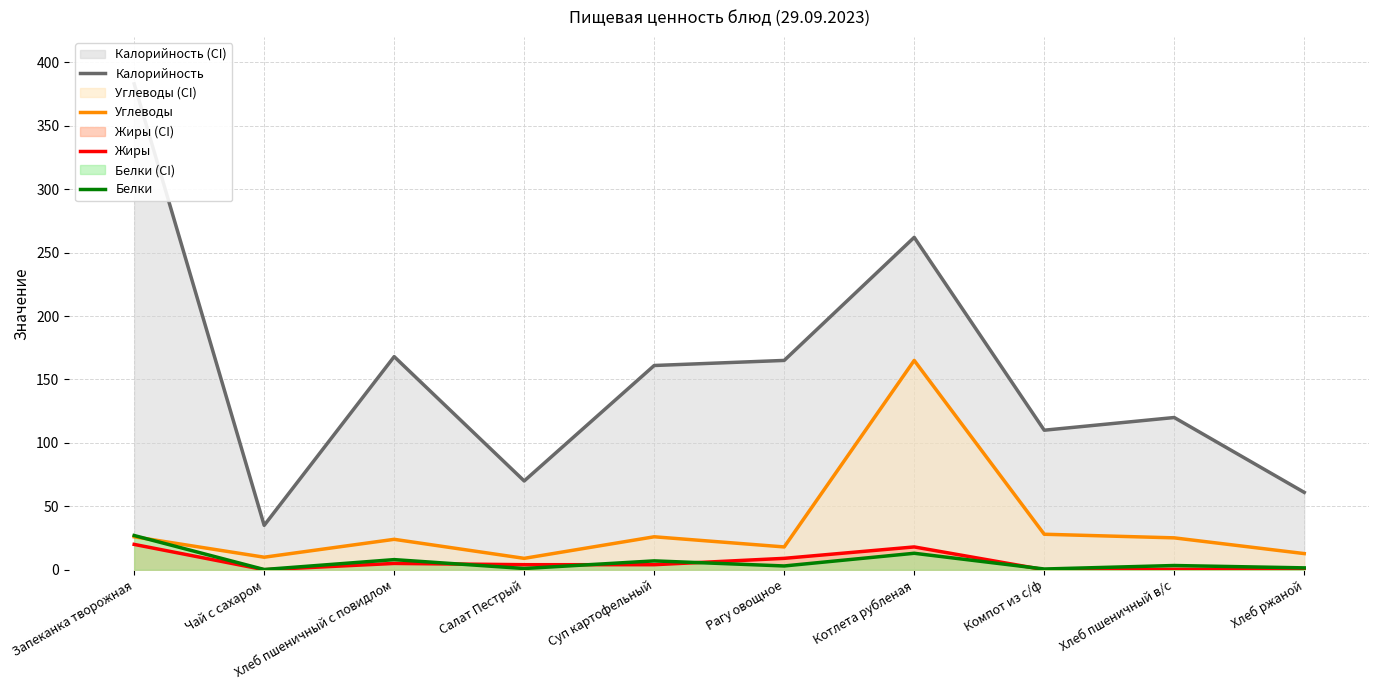

True or false: Углеводы has a value of 25.1 at Хлеб пшеничный в/с.

True